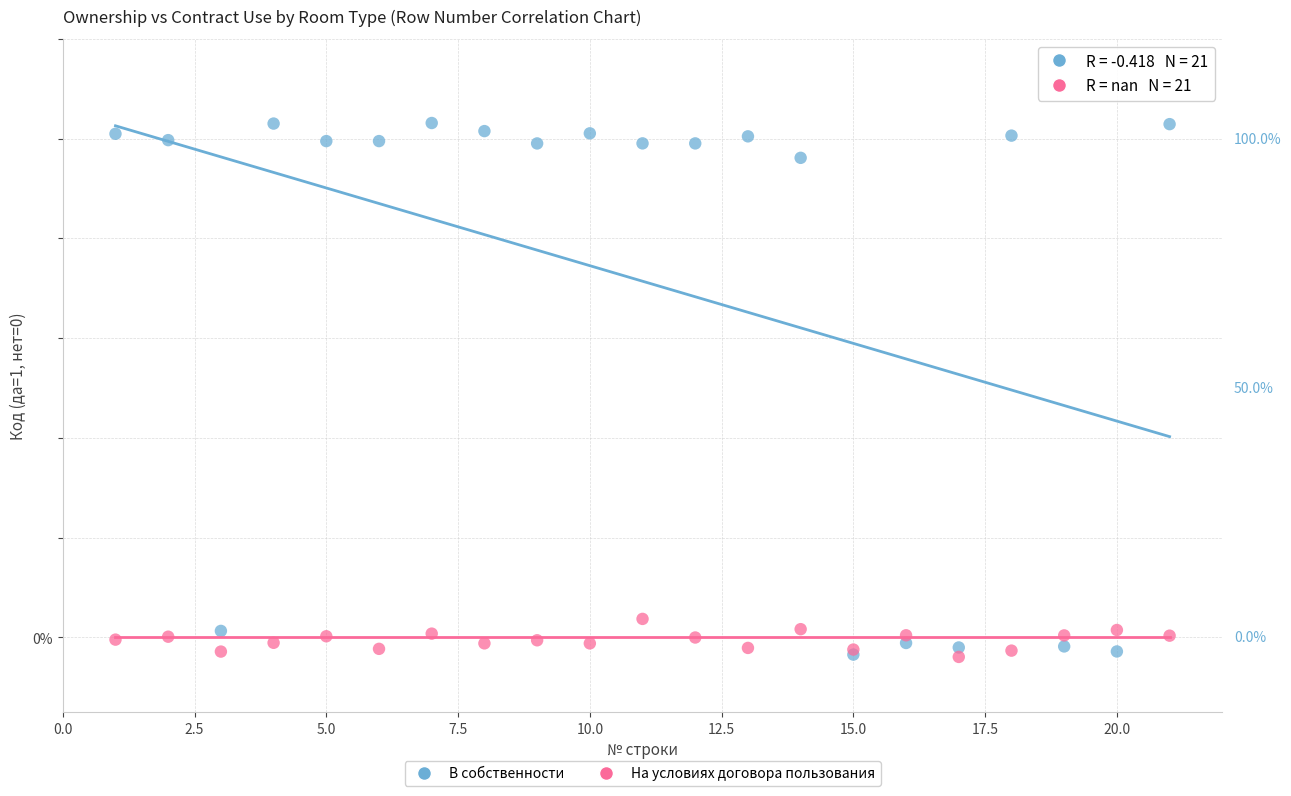

Which series reaches the maximum Y coordinate?

В собственности